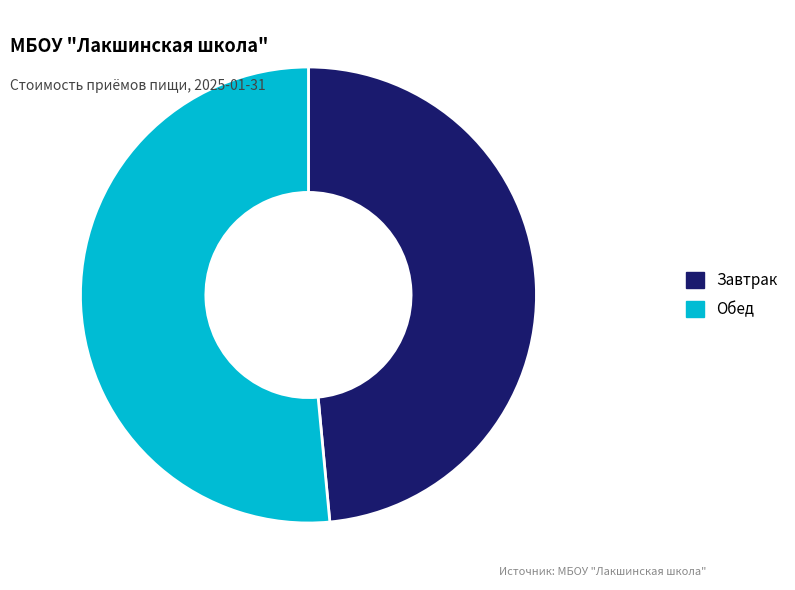

Rank the categories by value from lowest to highest.

Завтрак, Обед